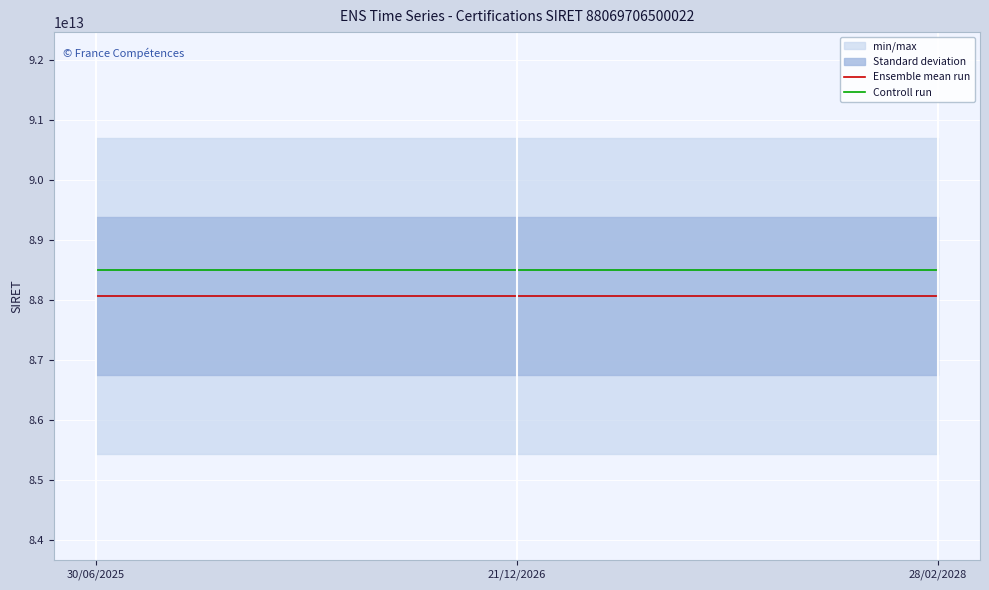

Is this an area chart (filled region under the line)?

No